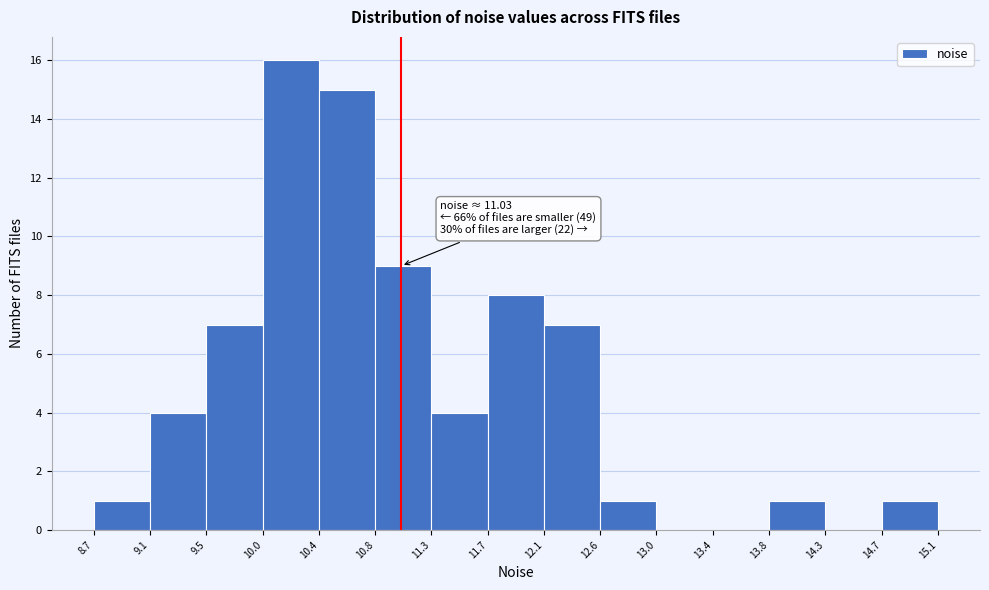

Over which range of the x-axis is the bar tallest?

10.0 to 10.4